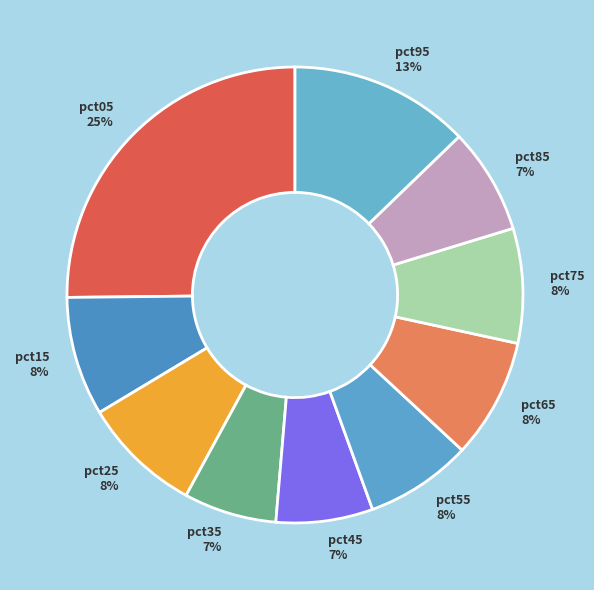

How many slices are in this pie chart?

10